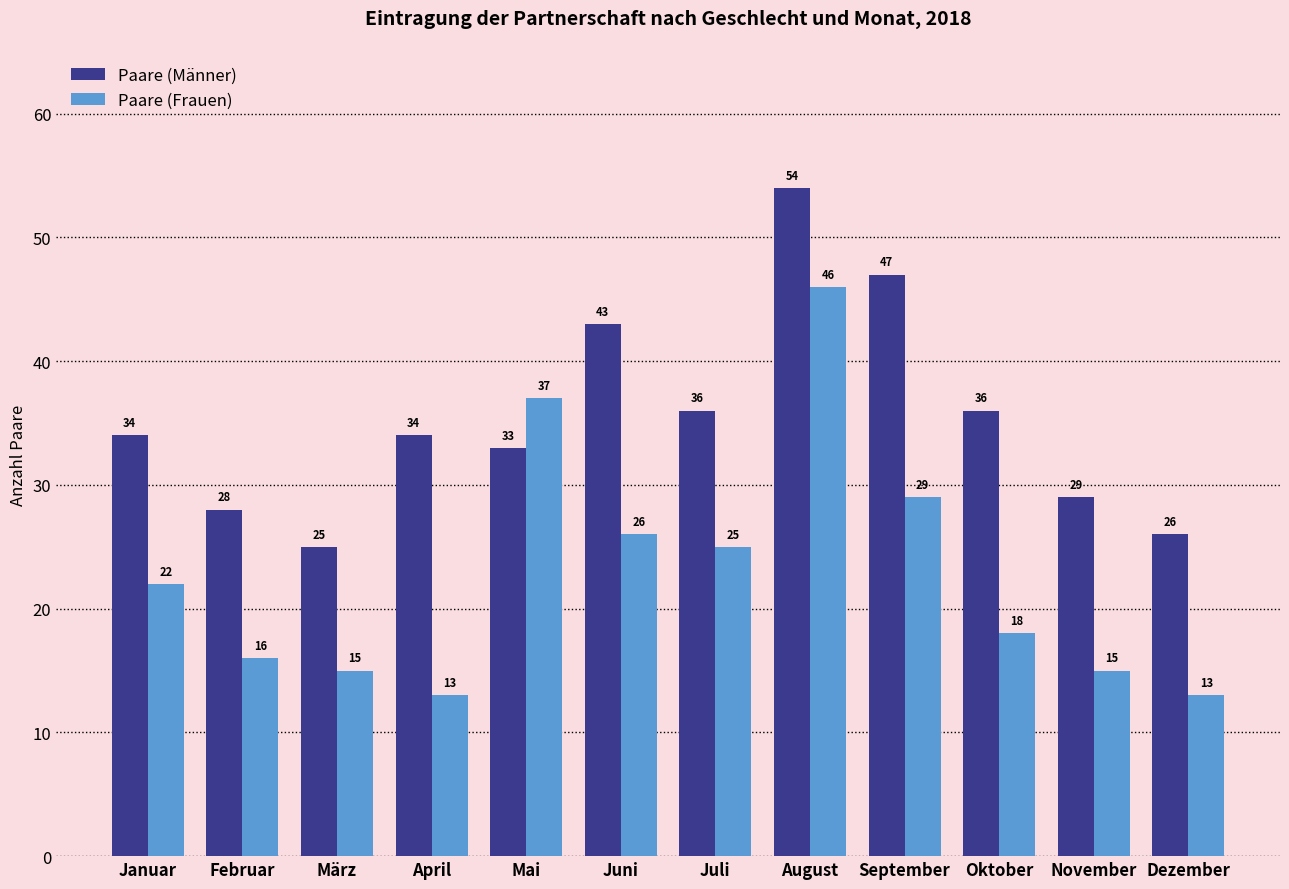

The value of Paare (Frauen) at Januar is 22. True or false?

True